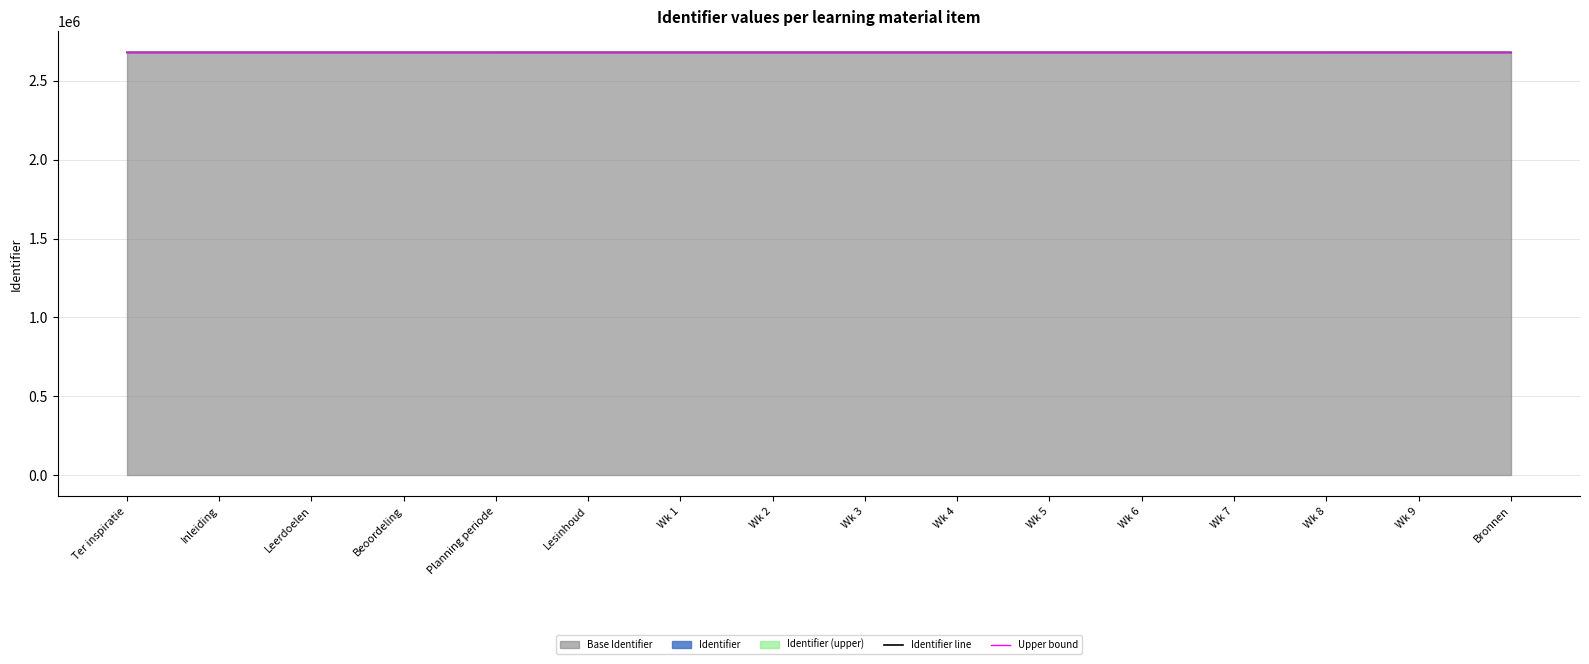

Is it true that Upper bound equals 2680832.9 at Wk 6?

True